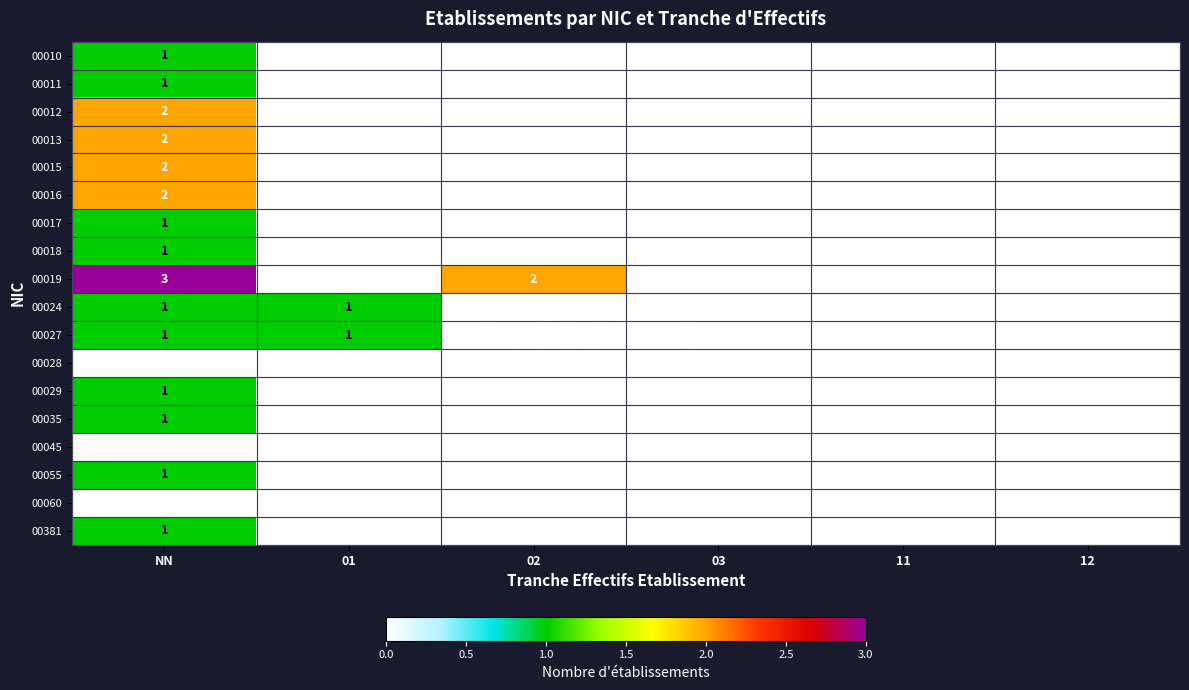

Is it true that 00017 equals 1 at NN?

True